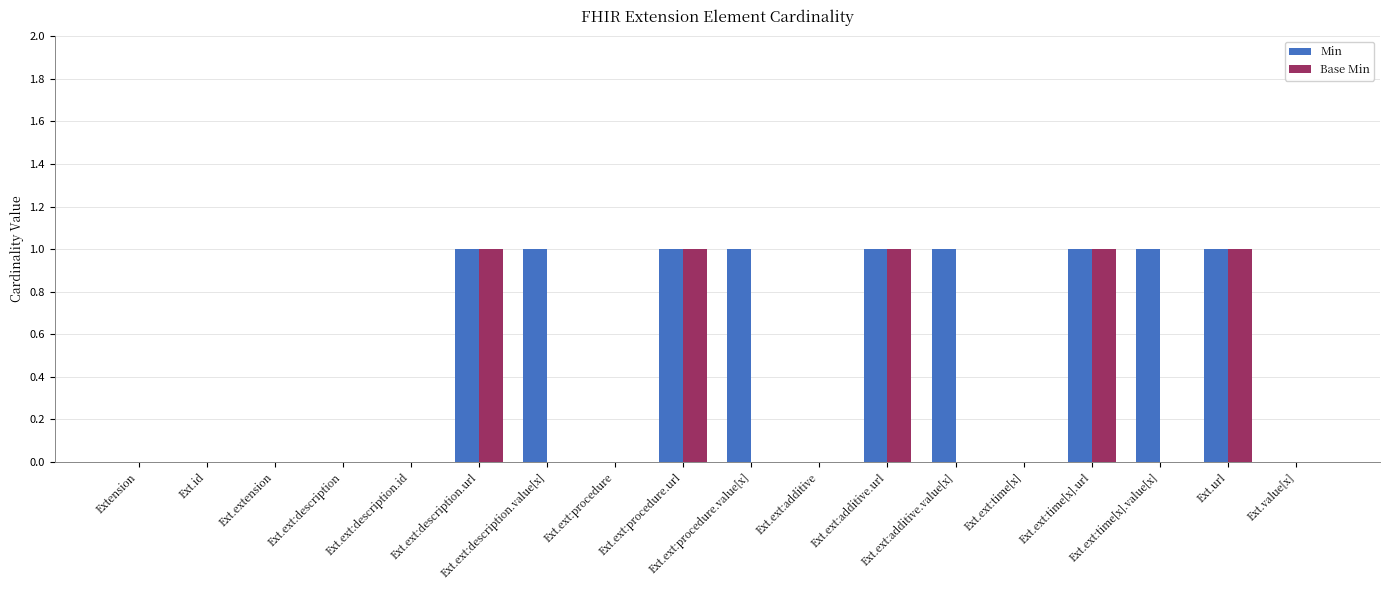

Which series has the largest total across all categories?

Min